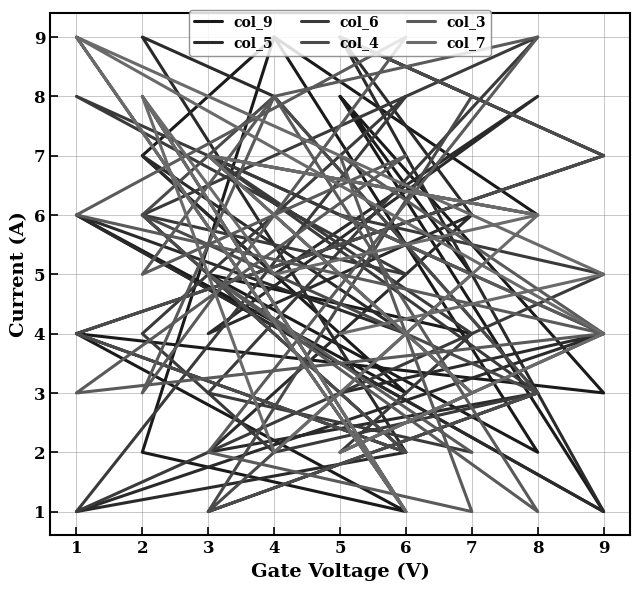

After their last crossing, which series has the higher values: col_6 or col_7?

col_7